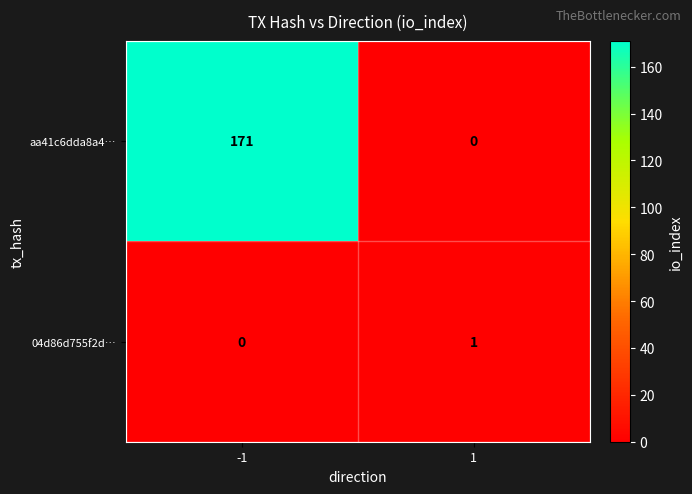

What is the maximum value shown in the chart?

171